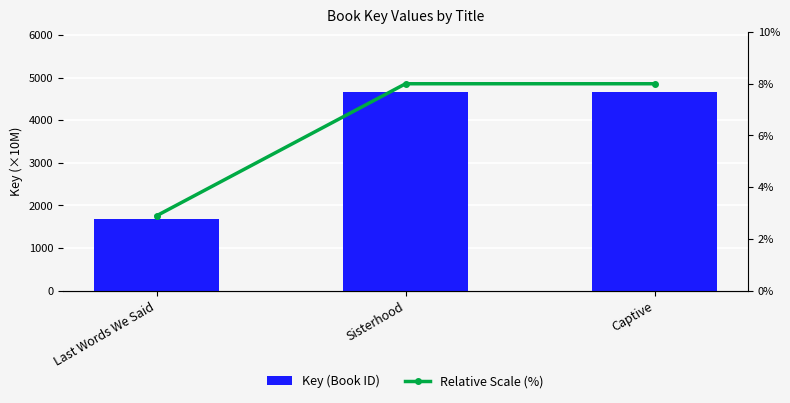

At which label does Key (Book ID) first exceed 466861760?

Sisterhood